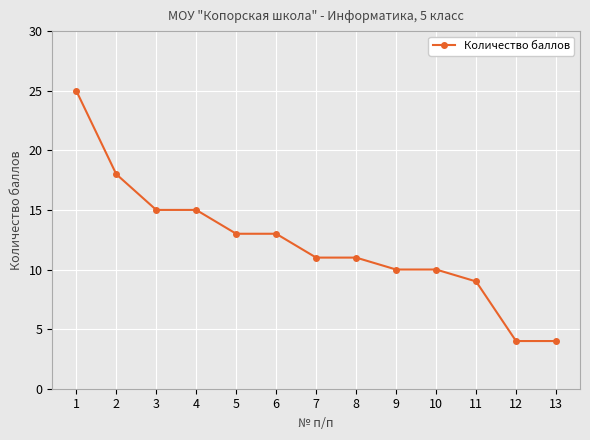

How many categories are shown in the chart?

13